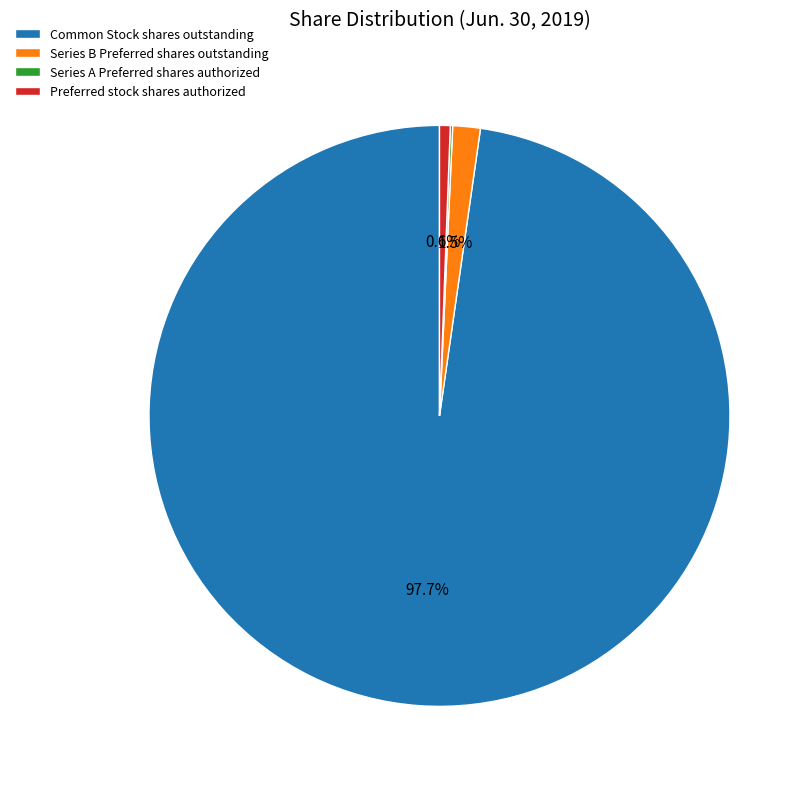

To the nearest percent, what is the average slice percentage?

25%